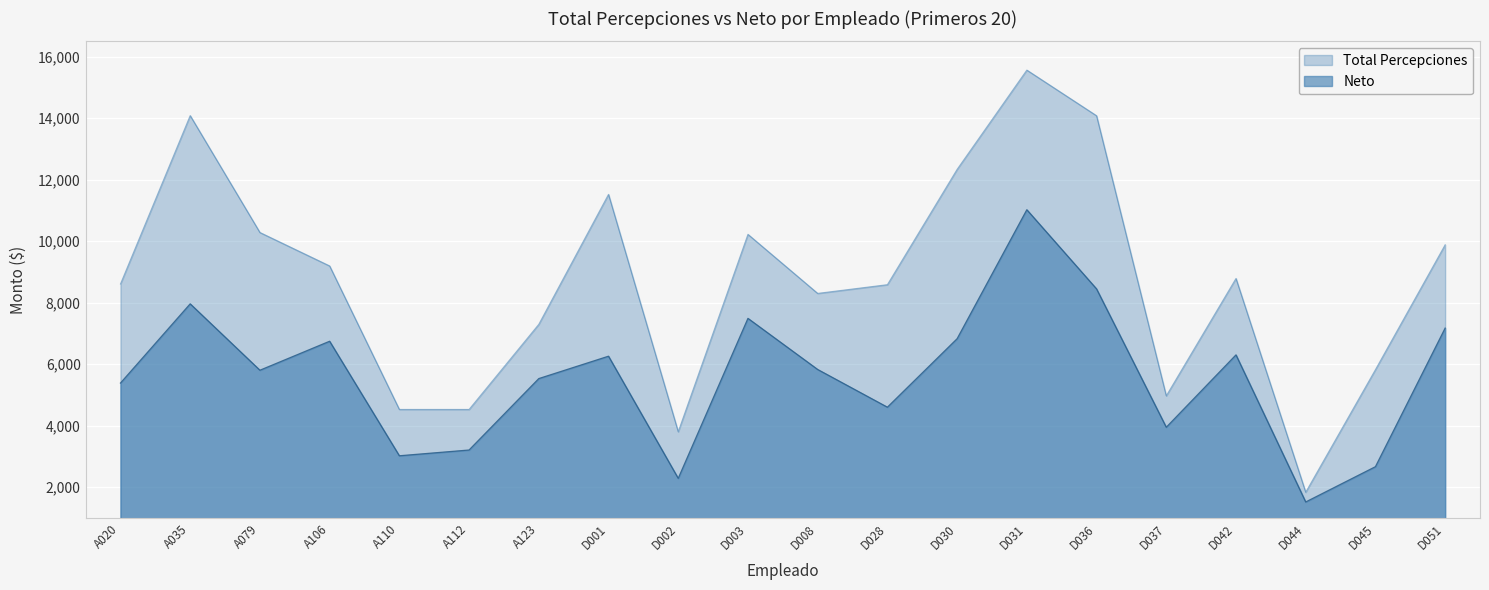

Reading left to right, extract all data points from this chart.

Total Percepciones: 8610.5	14086.7	10285.5	9197.9	4531.2	4531.2	7299.2	11525.0	3806.7	10225.0	8304.9	8588.4	12337.5	15566.1	14082.0	4973.4	8790.6	1839.4	5825.2	9885.6
Neto: 5388.8	7964.8	5806.2	6749.0	3024.8	3212.0	5534.8	6262.4	2290.6	7492.6	5830.6	4604.6	6830.8	11024.8	8451.0	3952.0	6305.4	1522.4	2669.8	7175.8